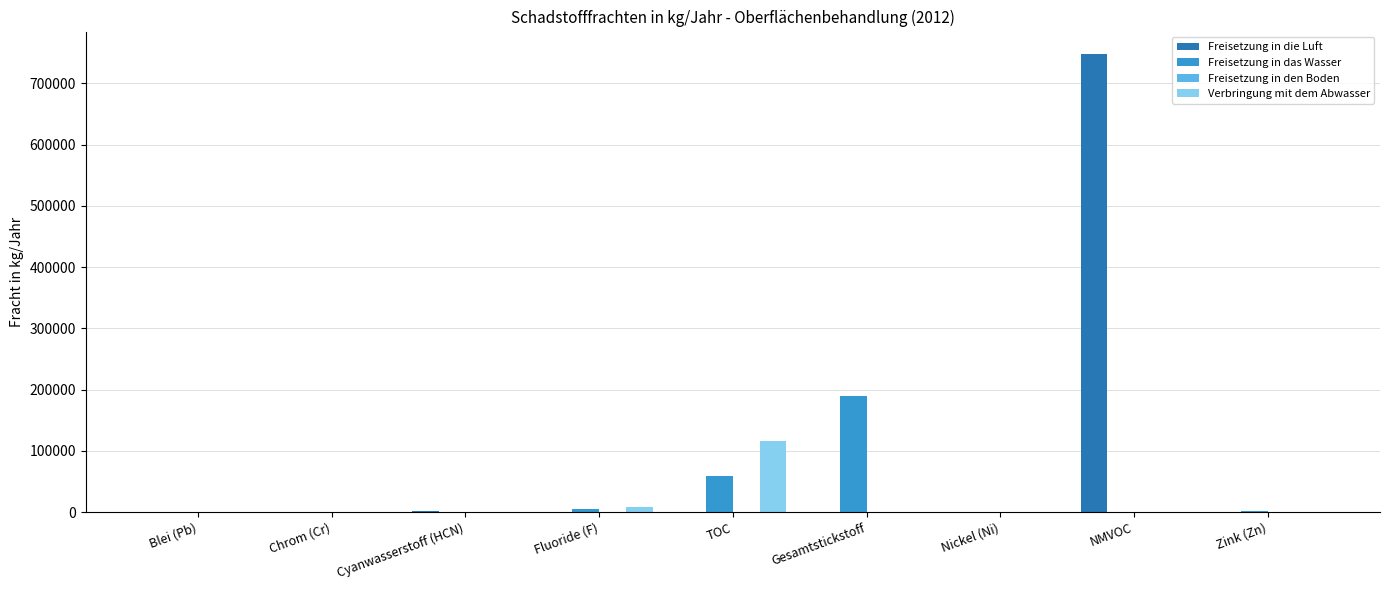

Between Cyanwasserstoff (HCN) and NMVOC, which series saw the biggest shift?

Freisetzung in die Luft